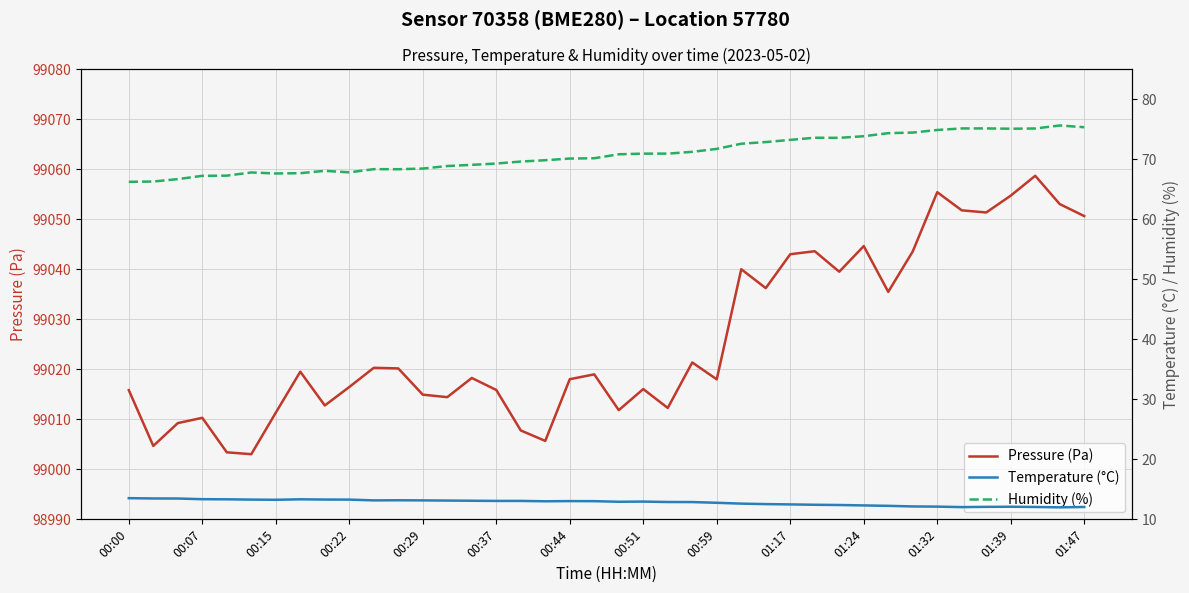

How many values in the Humidity (%) series exceed 70?

22